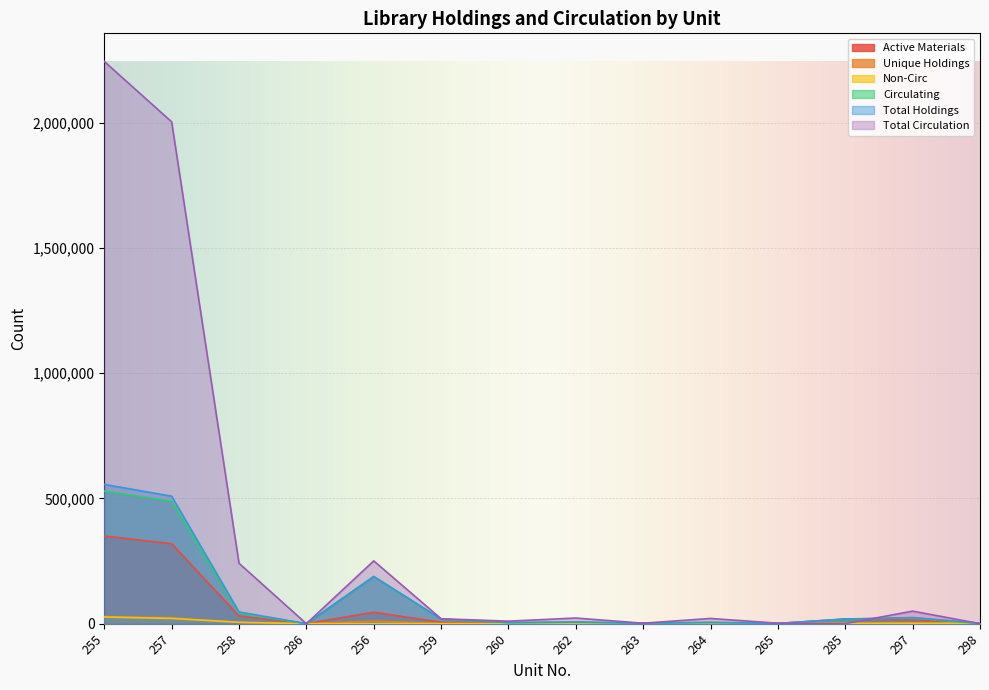

The Total Holdings series shows 896421 at 257. True or false?

False